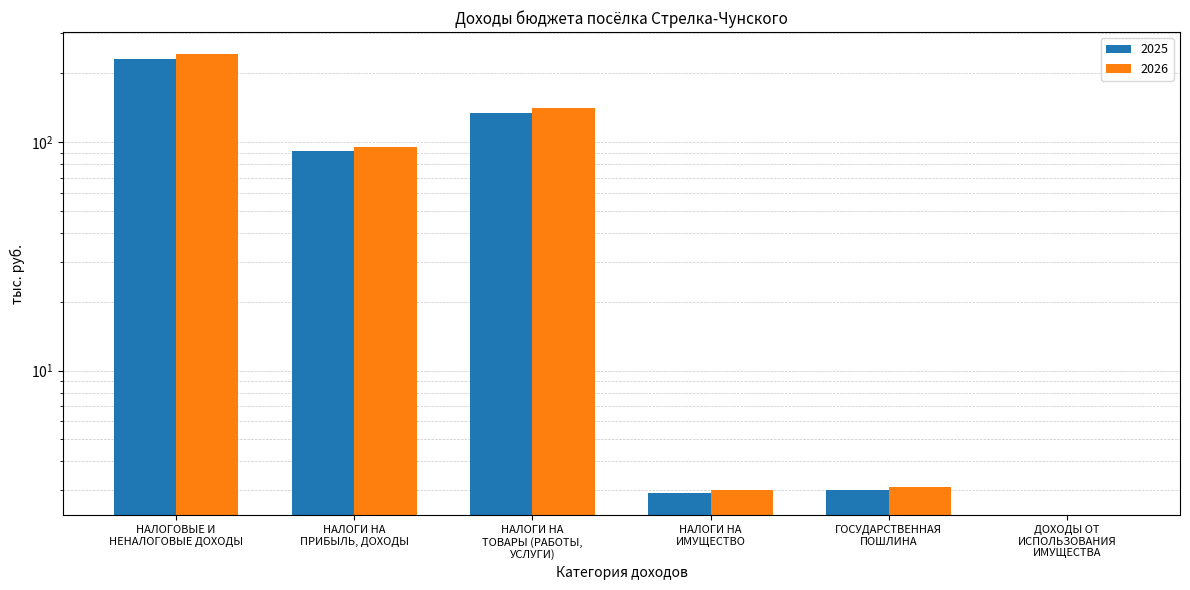

List the series in order of their peak value, lowest first.

2025, 2026